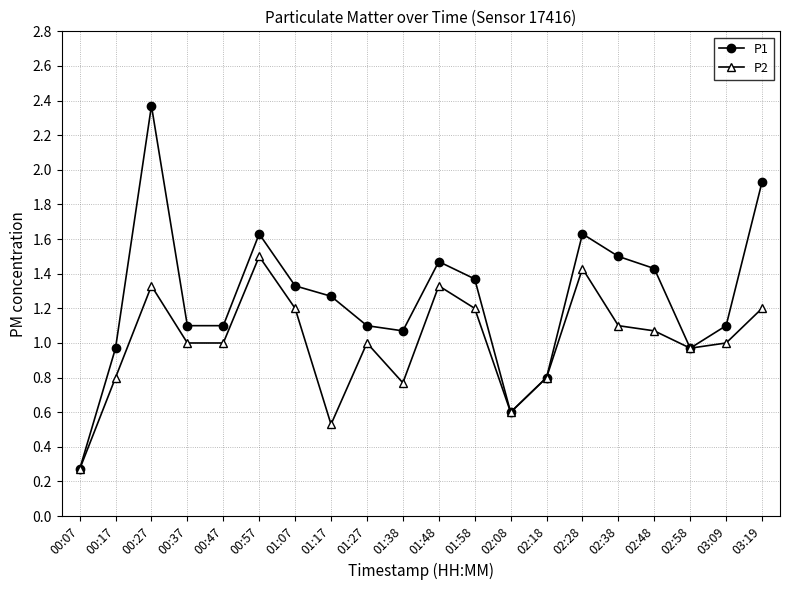

True or false: P2 has a value of 2.6 at 00:57.

False